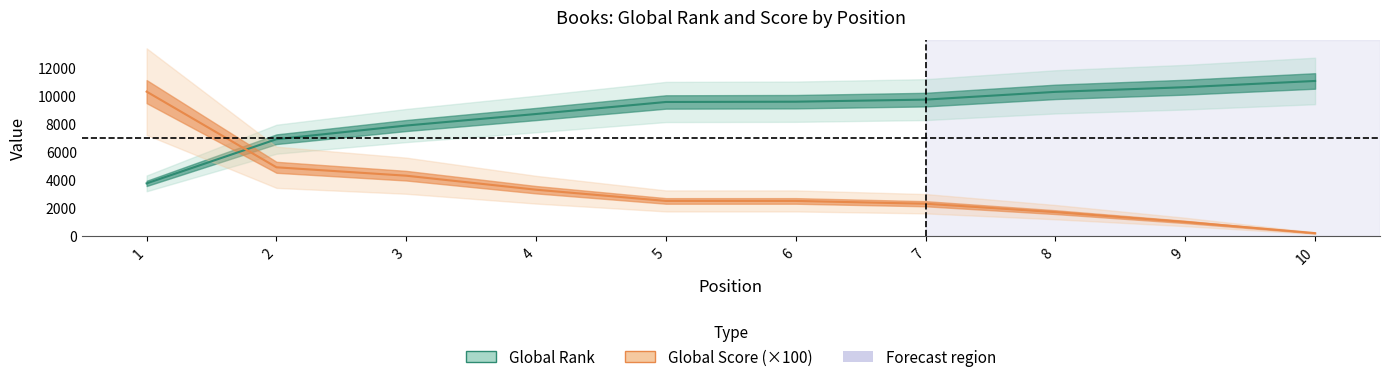

What is the total value across all series at 1?

14052